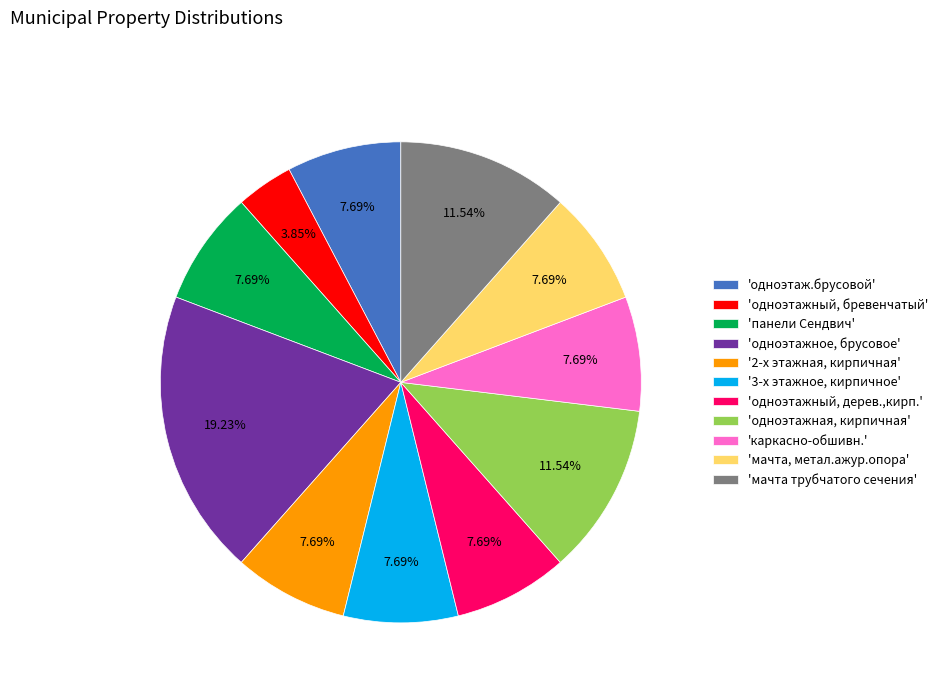

Which slice is the smallest?

'одноэтажный, бревенчатый'